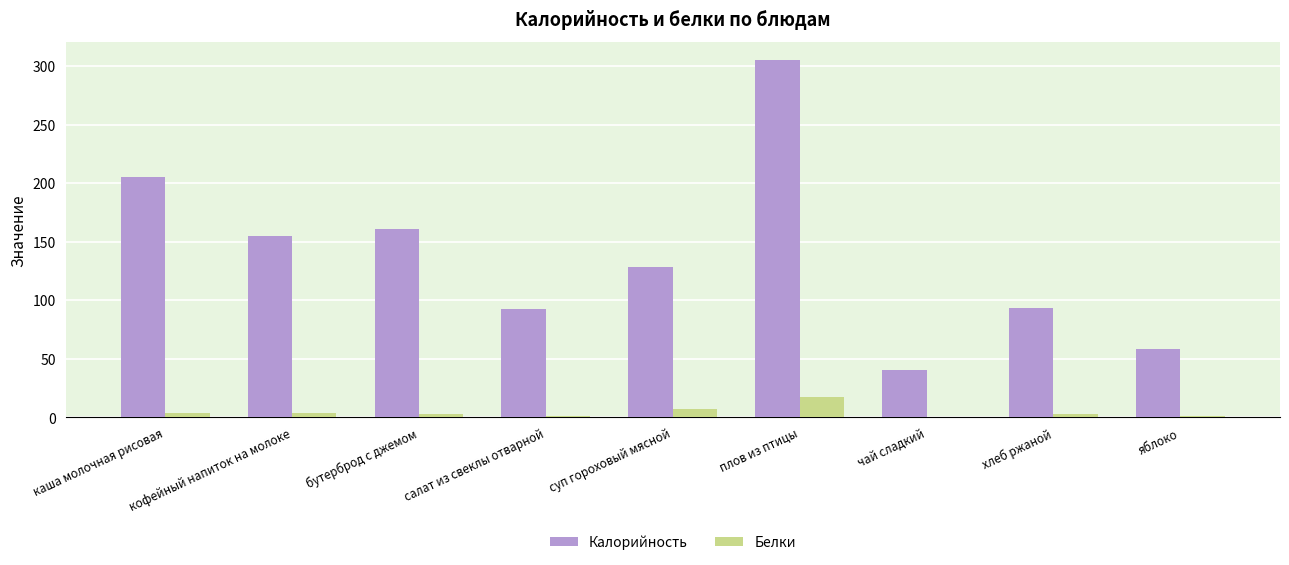

The Белки series shows 1.0 at яблоко. True or false?

True